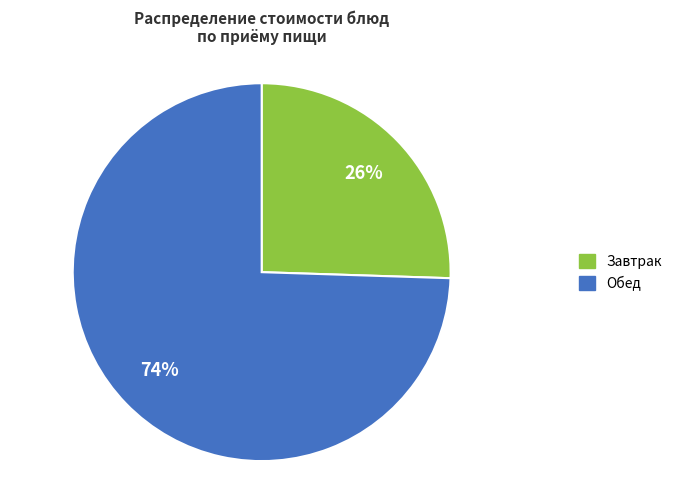

Is there any slice that represents more than half of the pie?

Yes